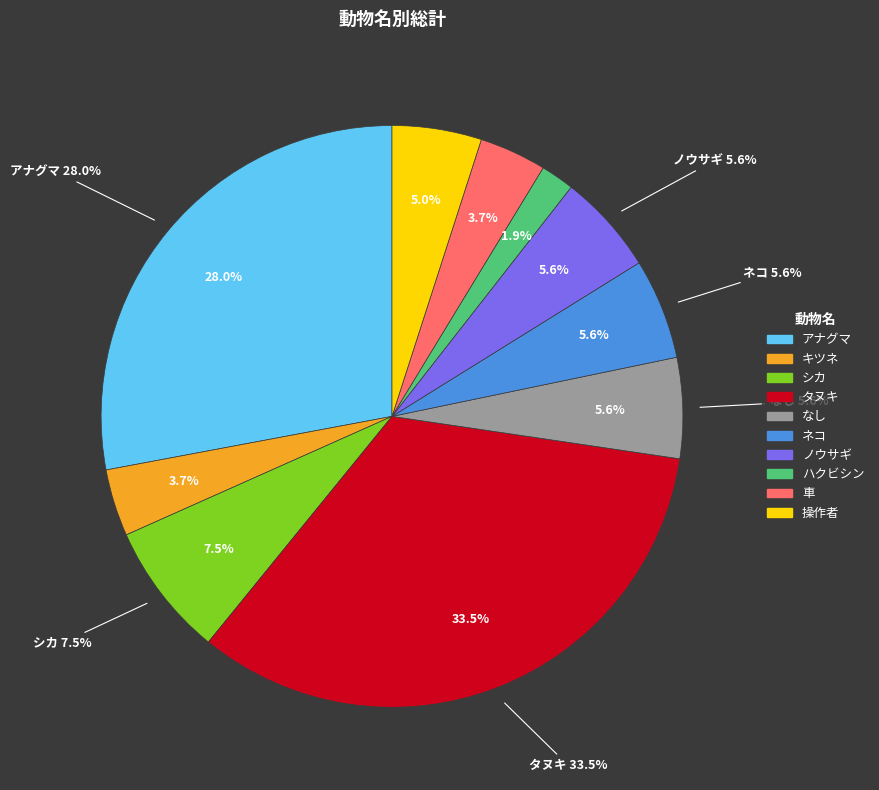

Which slice is the smallest?

ハクビシン